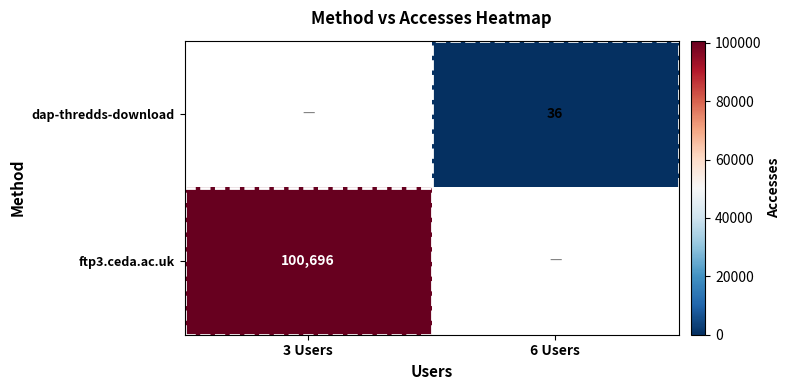

The dap-thredds-download series shows 7 at 6 Users. True or false?

False